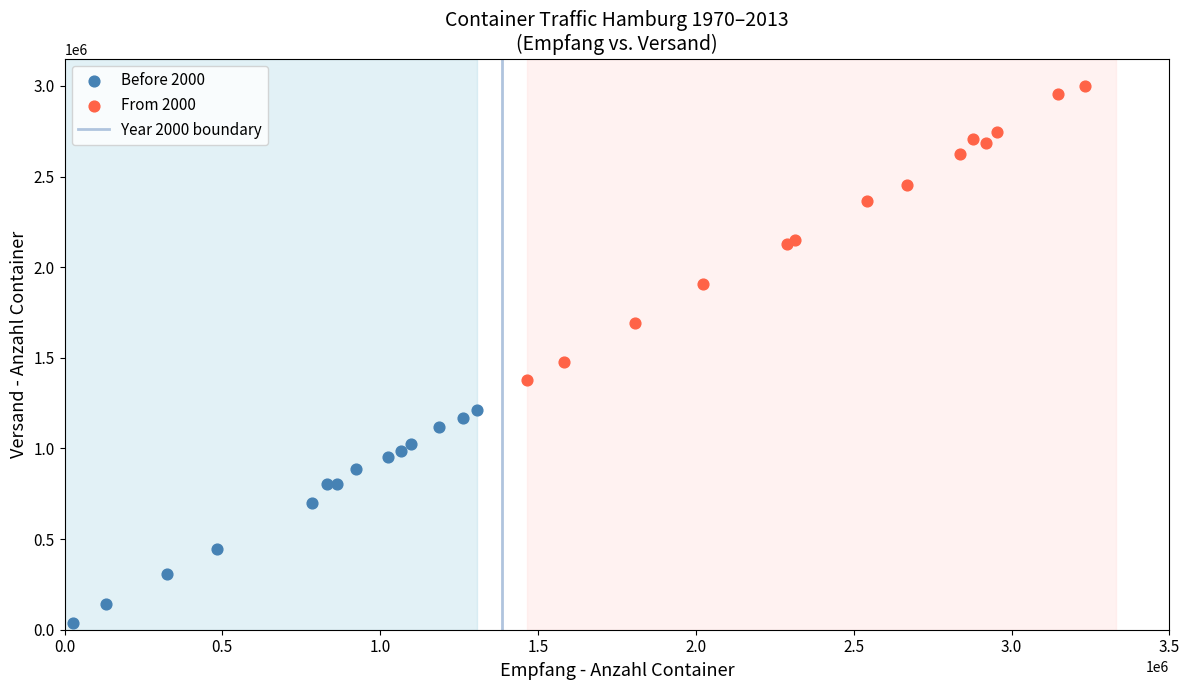

Which series contains the lowest Y value?

Before 2000